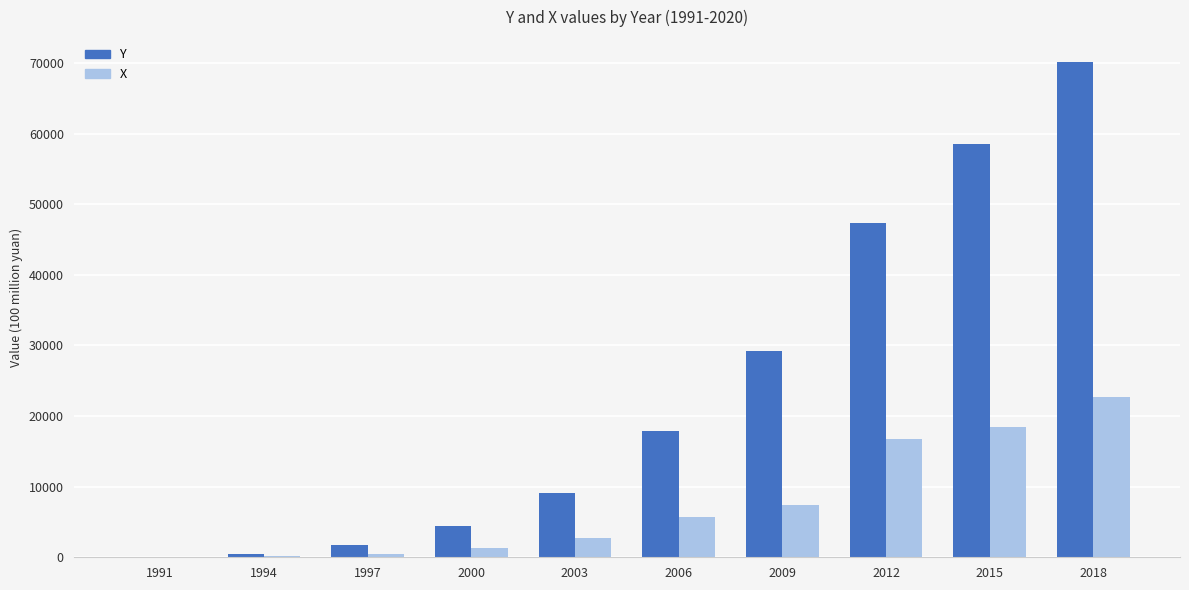

What is the sum of all Y values?

238766.1